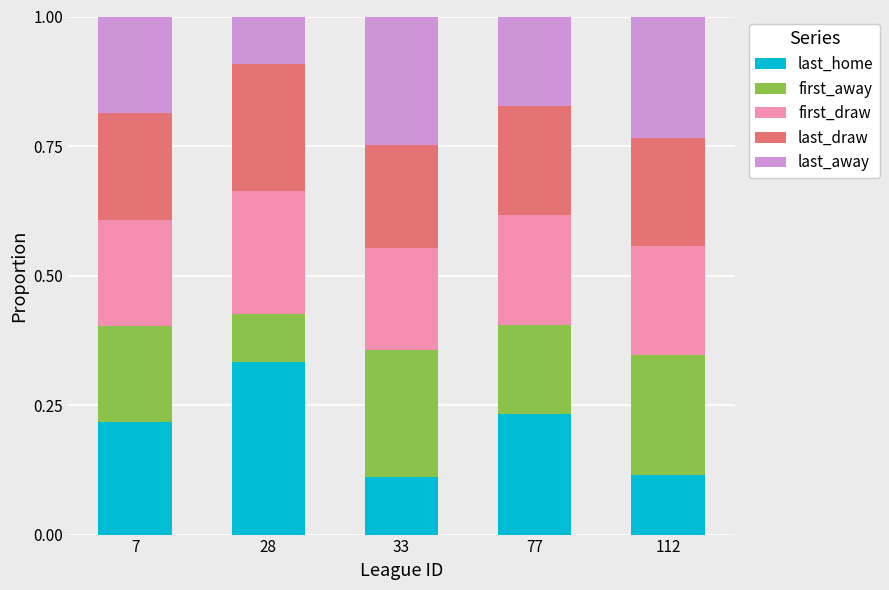

Count the last_home values in the range 0 to 1.

5